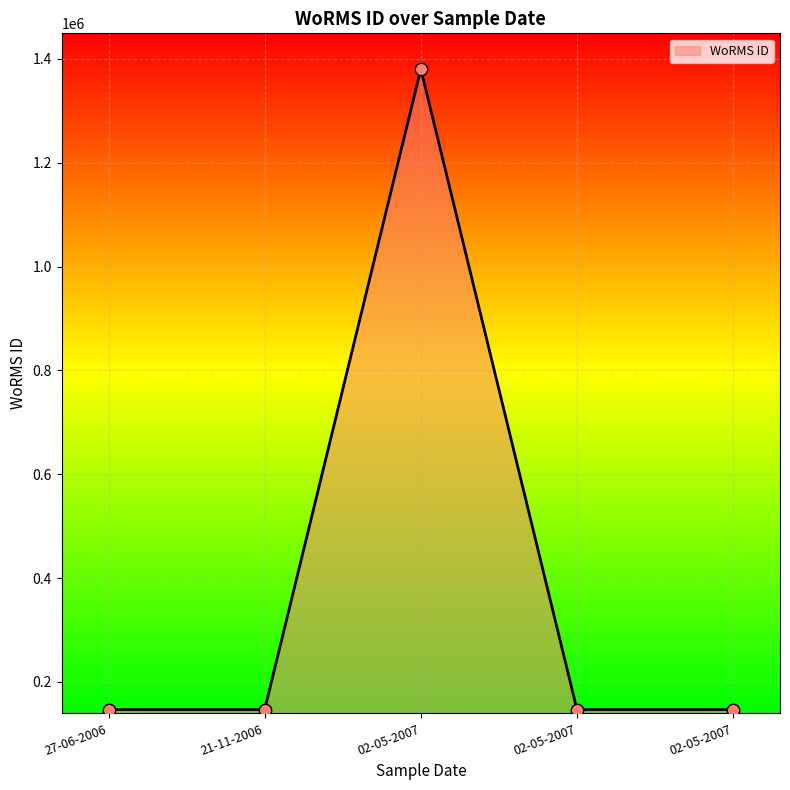

Between 21-11-2006 and 02-05-2007, which is larger?

21-11-2006